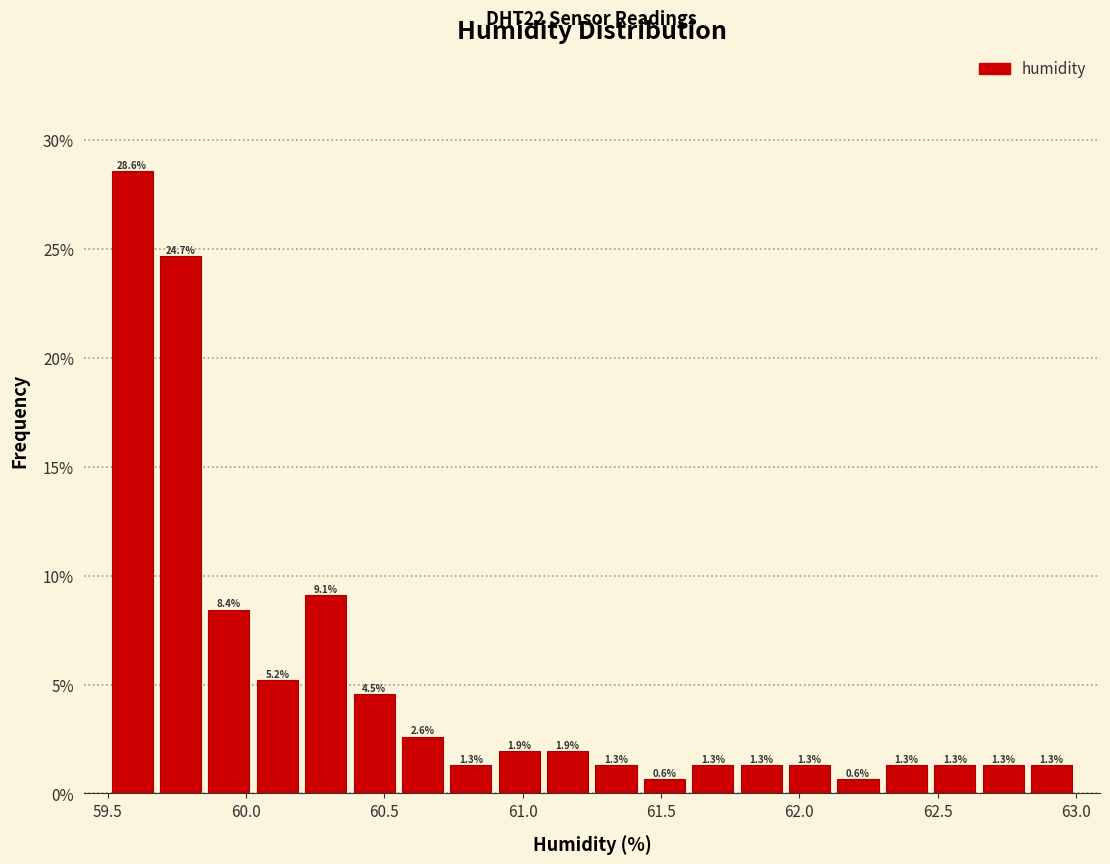

Around what value on the x-axis is the tallest bar? Give the approximate position of its centre, as read against the axis.

59.60